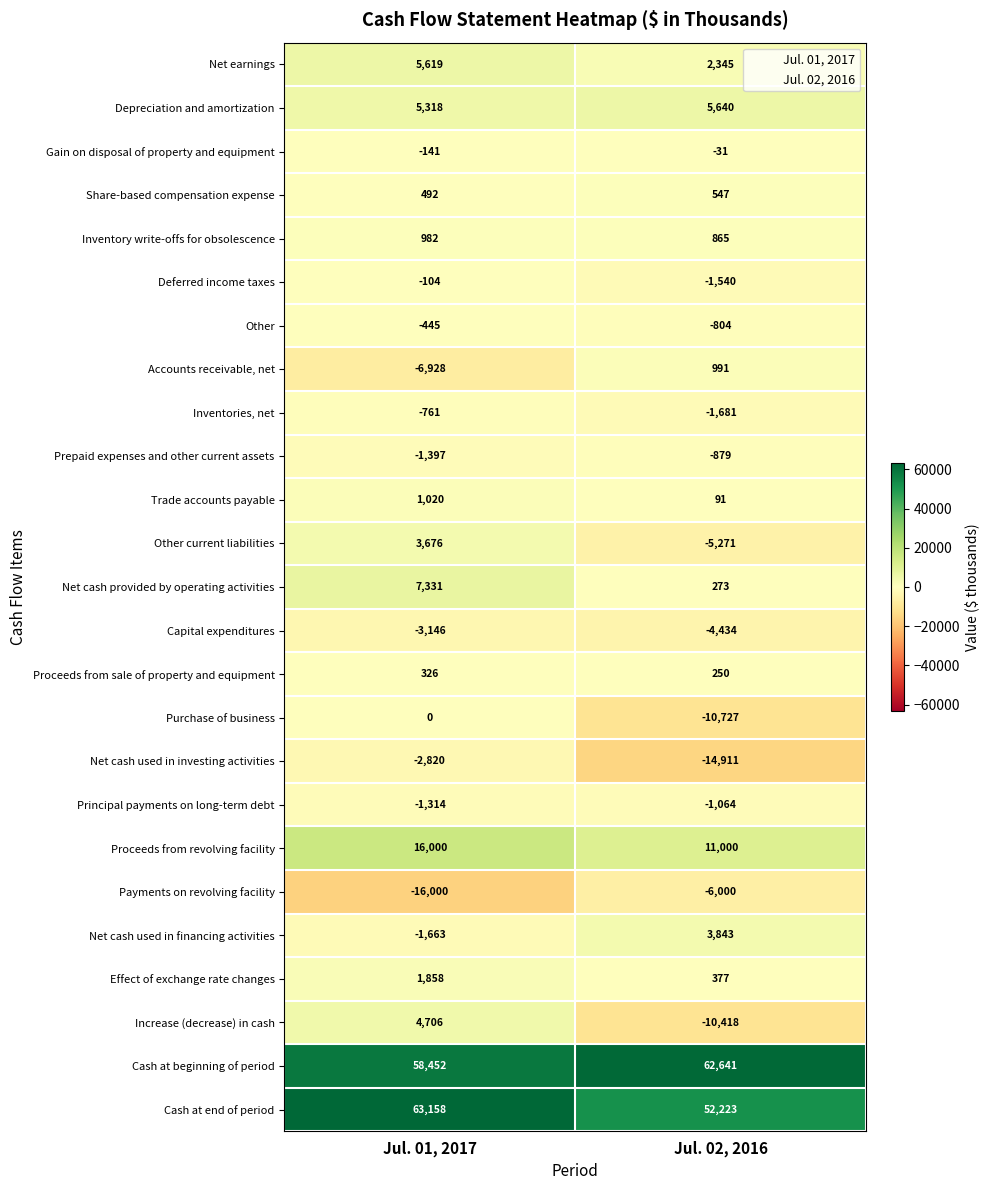

The Cash at beginning of period series shows 62641 at Jul. 02, 2016. True or false?

True